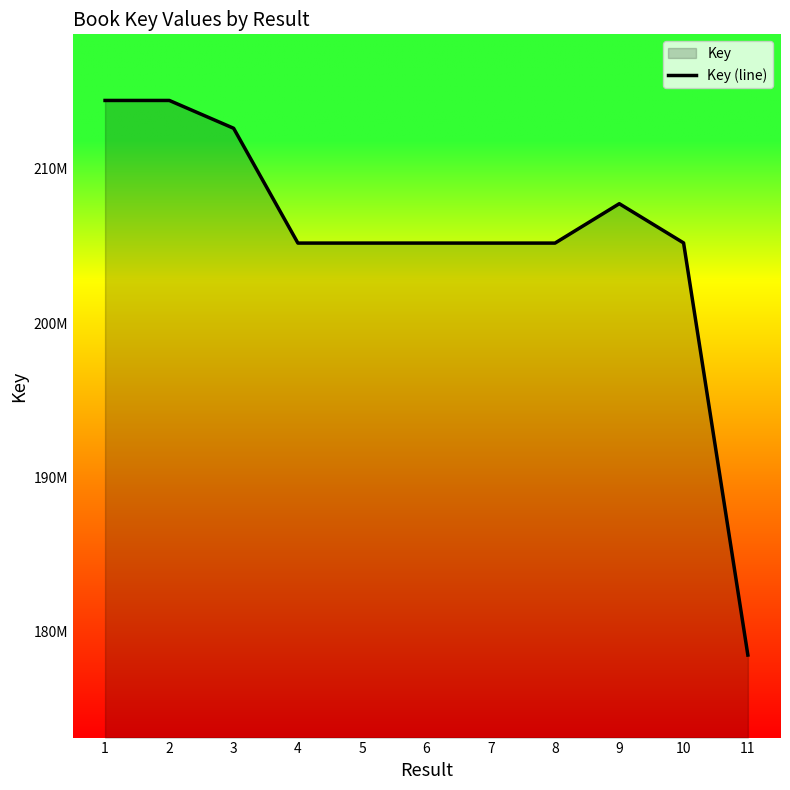

At which label is the value closest to 196453732?

8